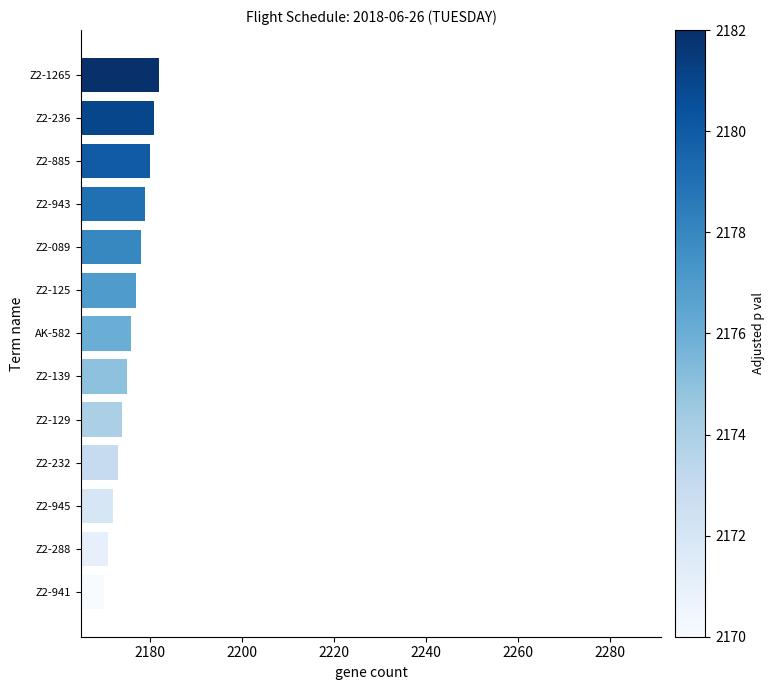

What is the difference between the second highest and minimum values?

11